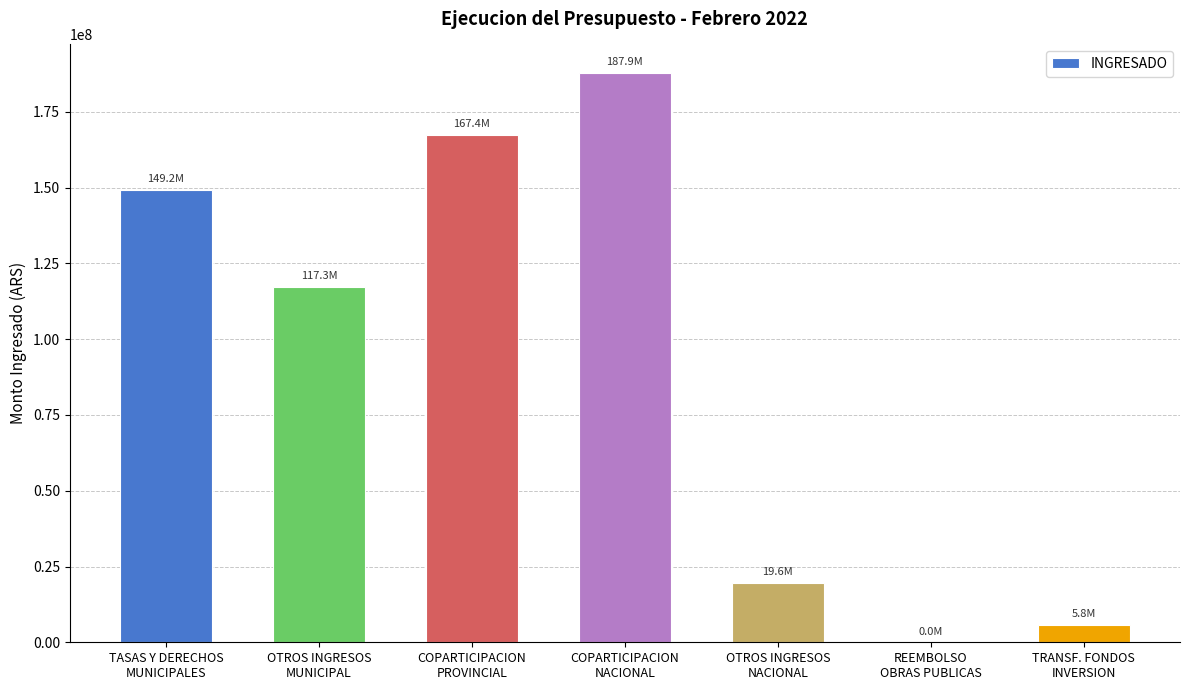

What is the sum of all values?

647135912.3